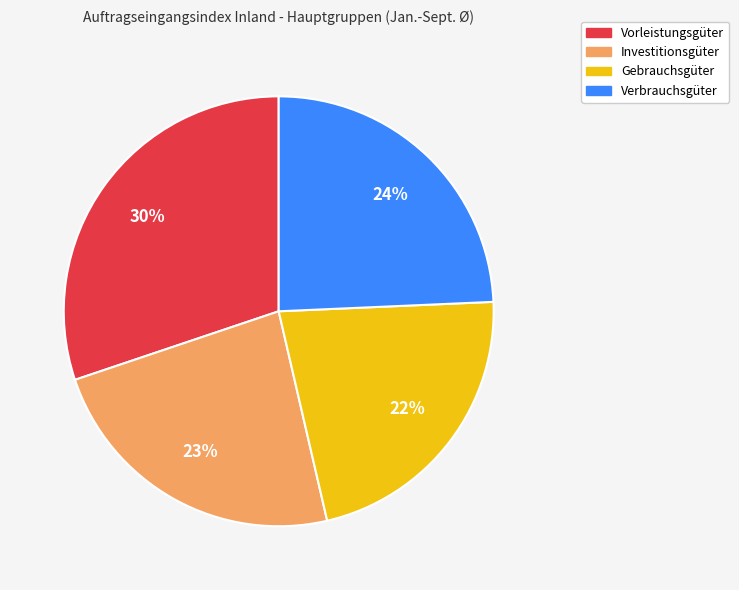

To the nearest percent, what is the difference between the Vorleistungsgüter and Investitionsgüter slice percentages?

7%